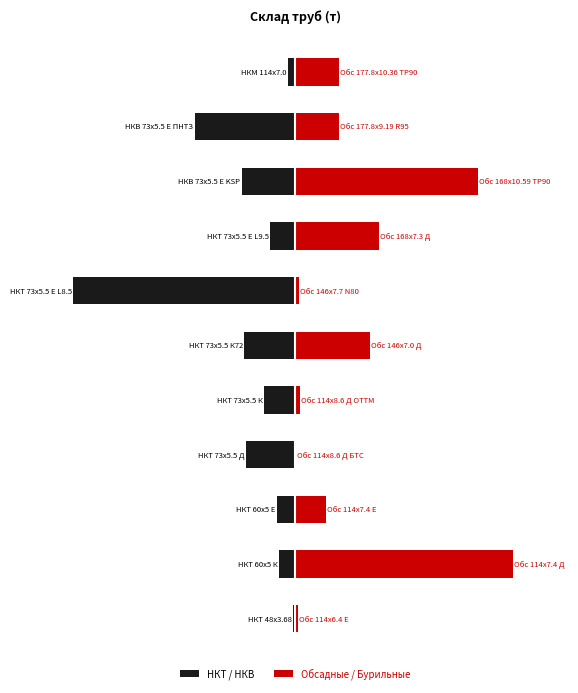

Which series changed the most between 4 and 6?

НКТ / НКВ